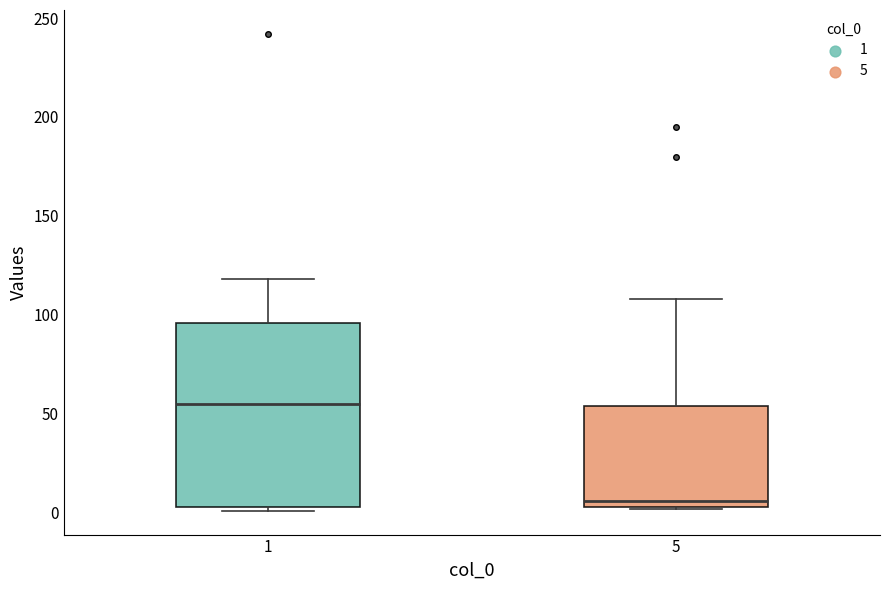

Comparing the boxes themselves (not the whiskers), which one is the tallest?

1